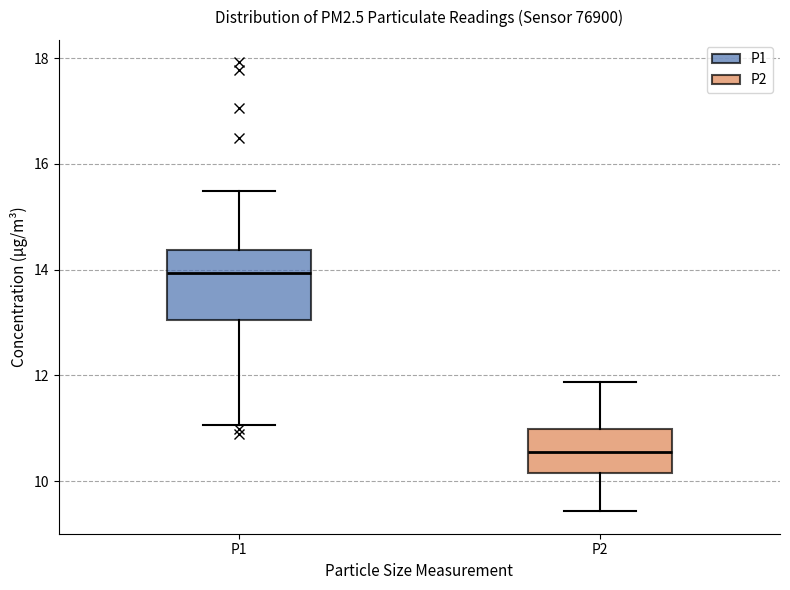

Reading left to right, read every box against the y-axis: the position of its median line, the range the box covers, and the ends of its whiskers. The values are not printed on the chart, so give them approximately, as read against the axis.

P1: median 14.0, box 13.0 to 14.4, whiskers 11.0 to 15.4
P2: median 10.6, box 10.2 to 11.0, whiskers 9.4 to 11.8